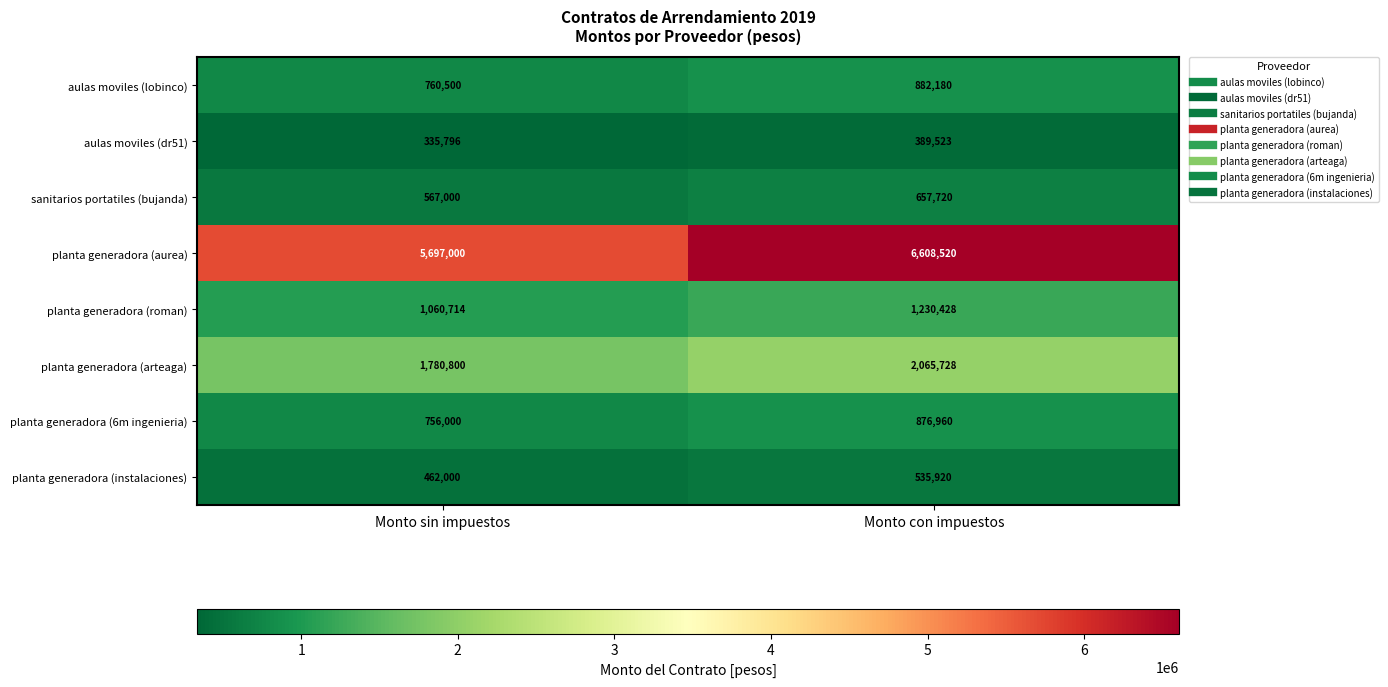

At how many categories does at least one series exceed 1295854?

2